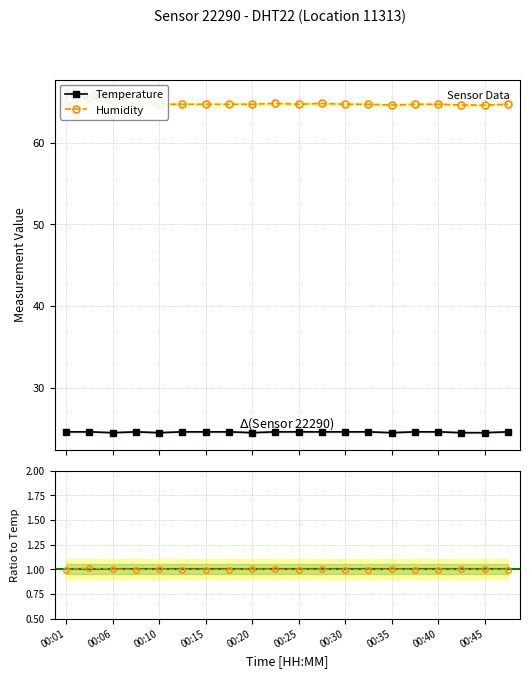

Which series has the largest range (max minus min)?

Humidity